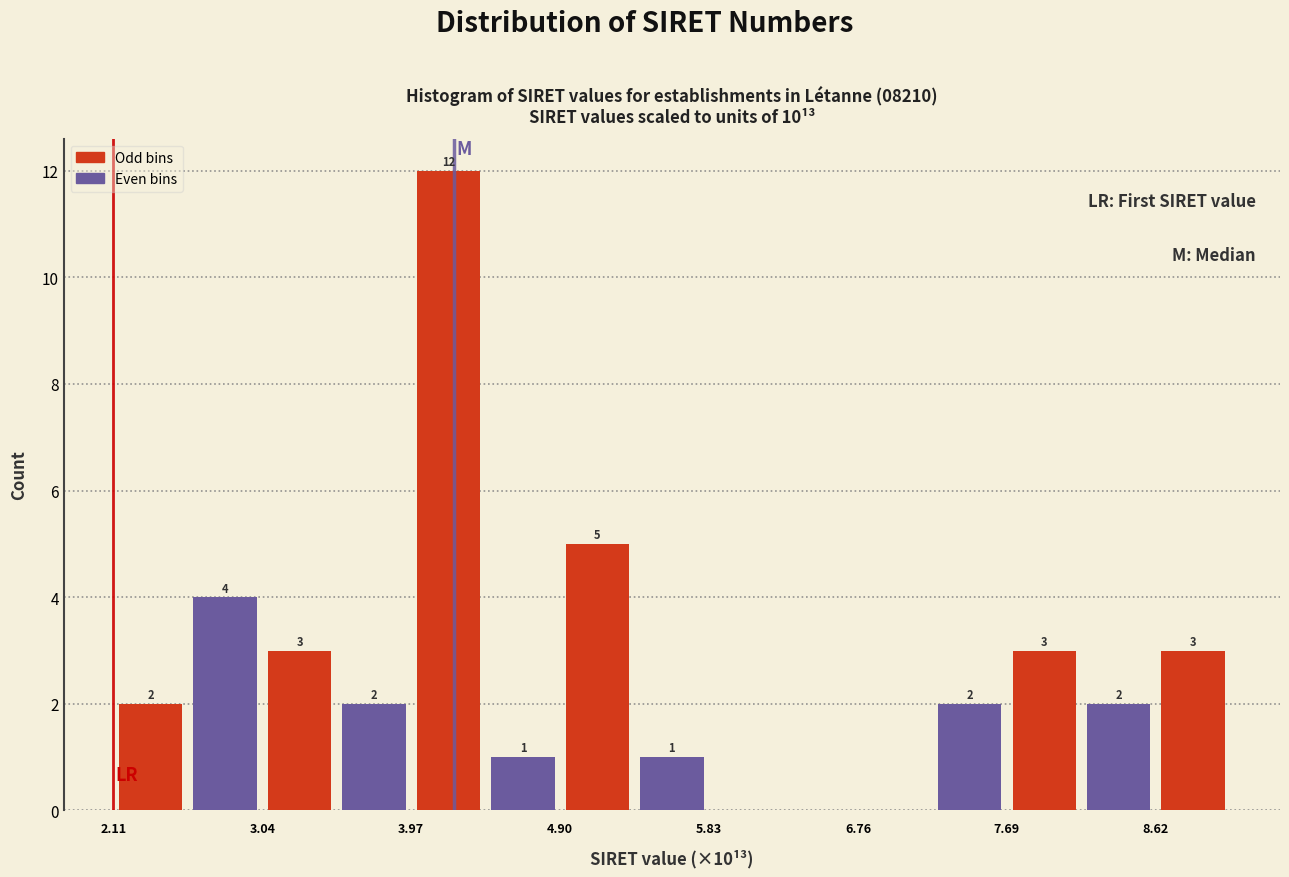

Which range on the x-axis has the tallest bar?

4.0 to 4.4